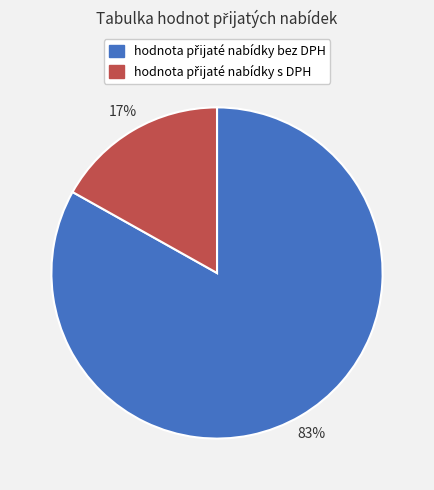

To the nearest percent, what is the difference between the largest and smallest slice percentages?

66%